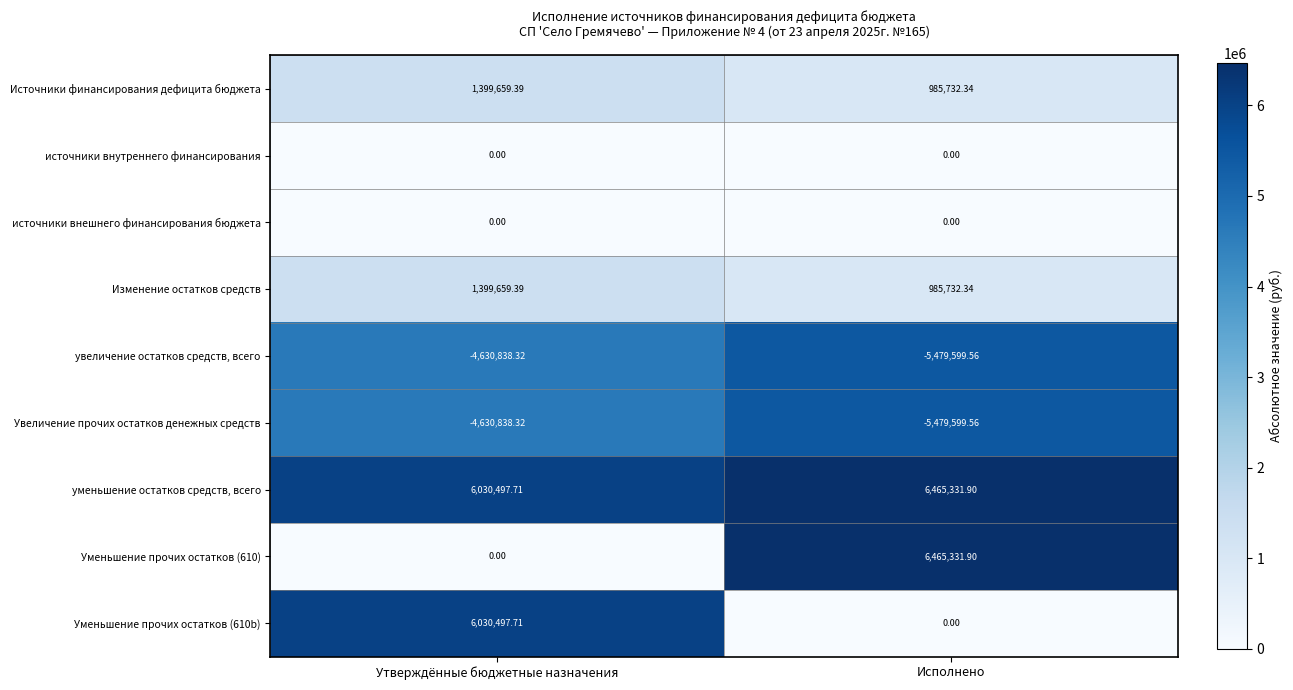

What is the maximum value shown in the chart?

6465331.9